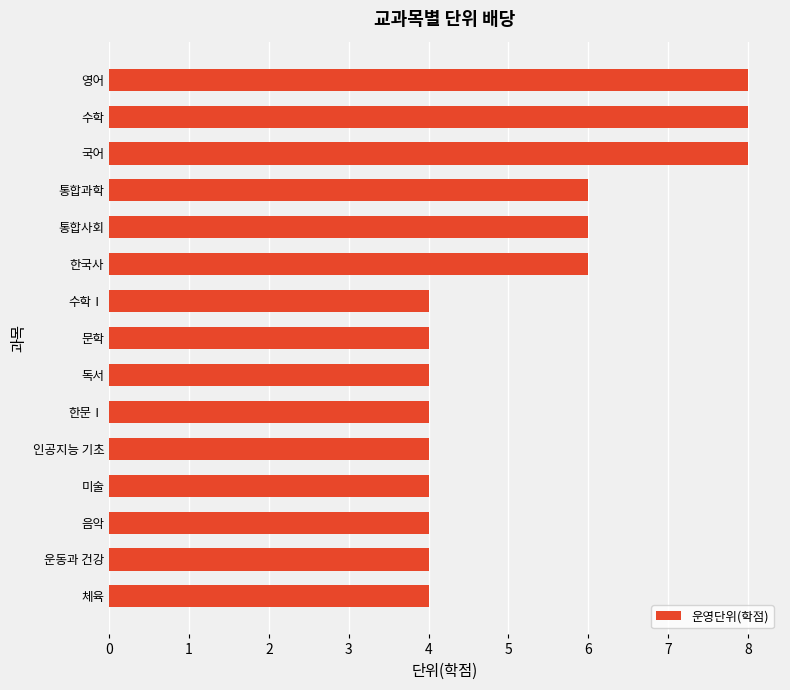

What is the sum of all values?

78